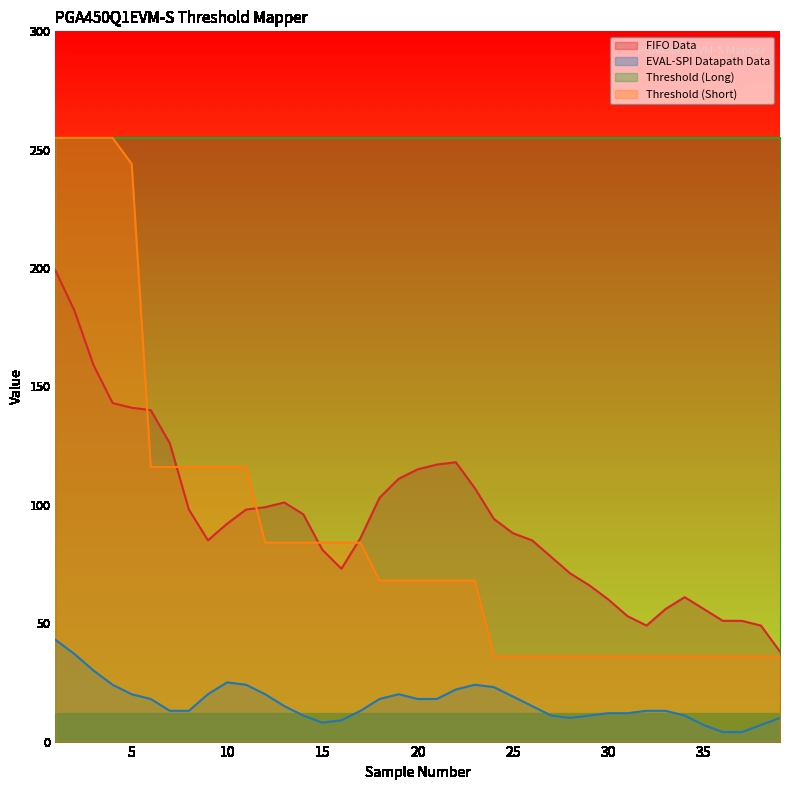

True or false: Threshold (Short) and FIFO Data cross at least once.

True